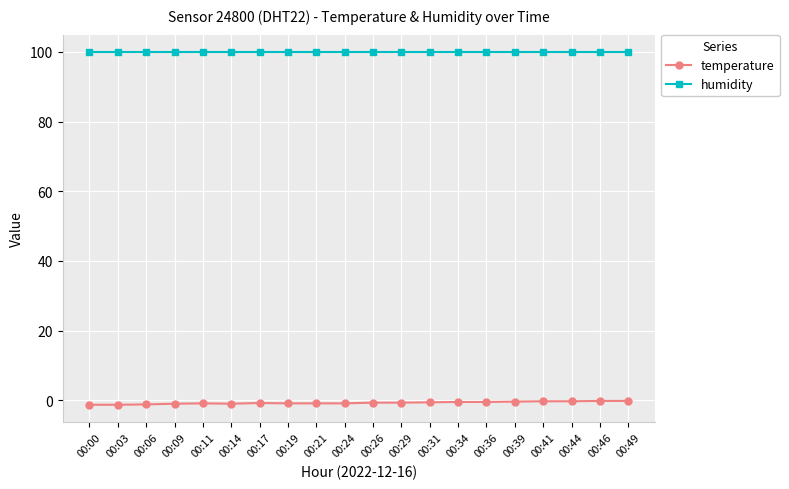

At 00:46, list the series in order from largest to smallest.

humidity, temperature